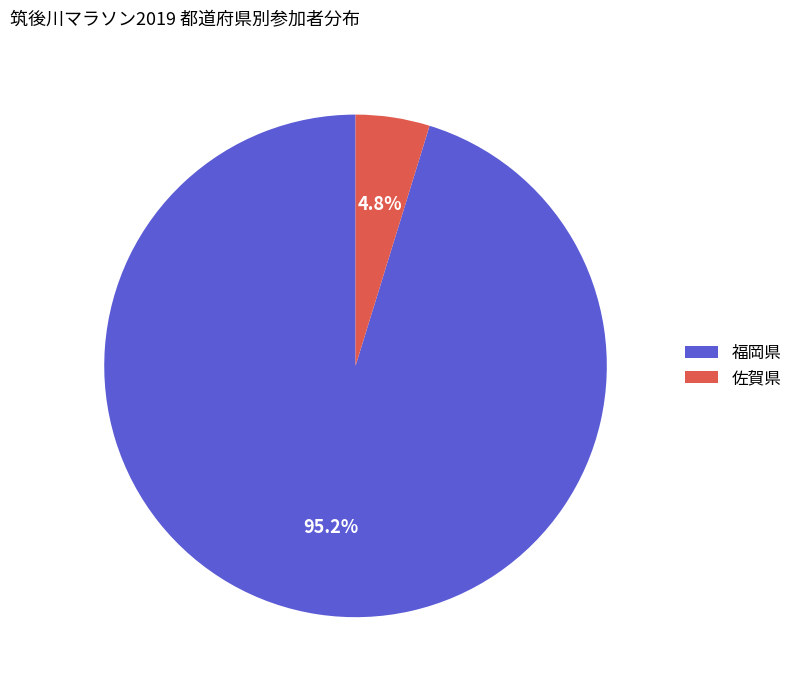

To the nearest percent, what portion does 福岡県 represent?

95%